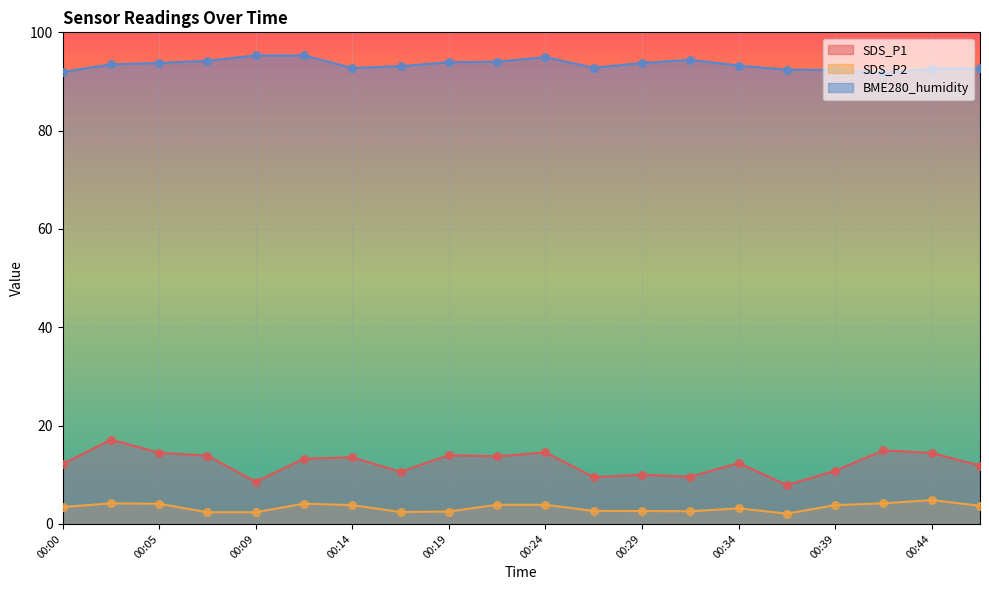

What is the total value across all series at 00:02?

114.8